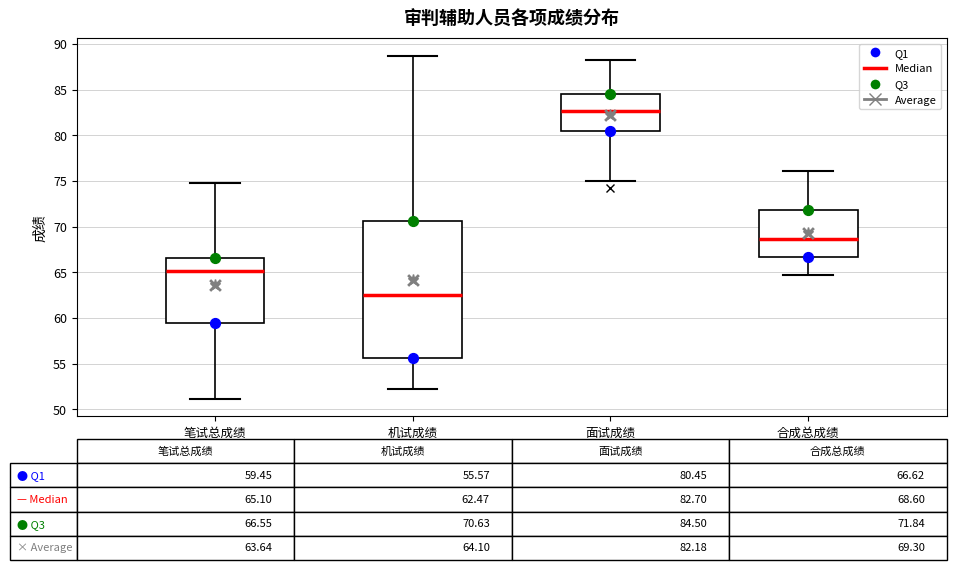

Which box is the tallest, from its lower edge to its upper edge?

机试成绩